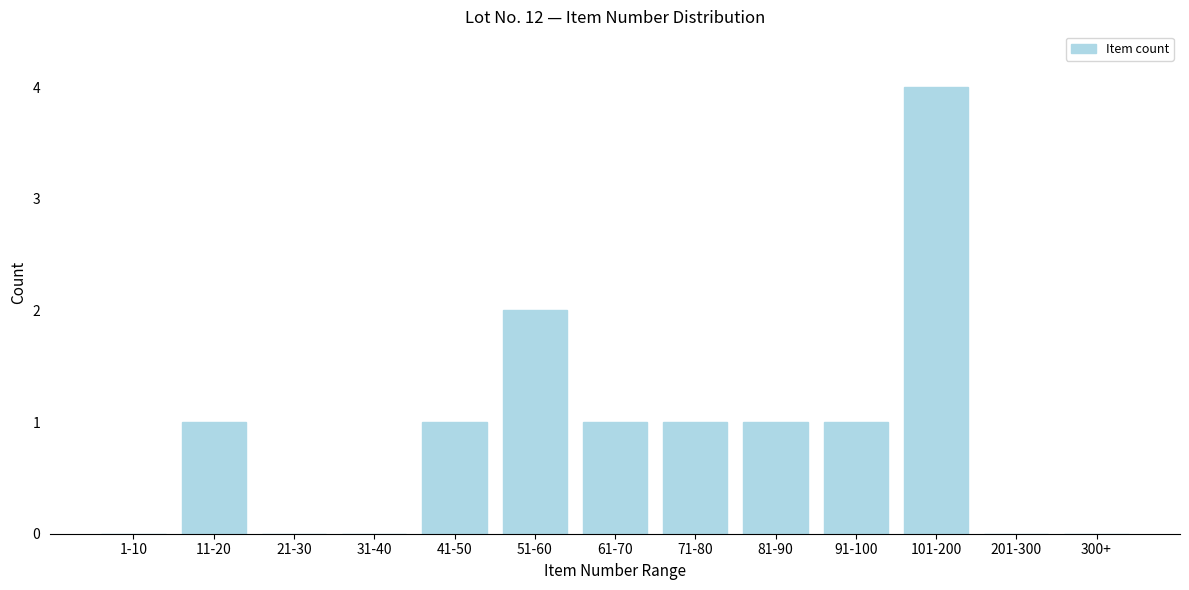

Reading left to right, what are all the values shown in this chart?

1-10=0	11-20=1	21-30=0	31-40=0	41-50=1	51-60=2	61-70=1	71-80=1	81-90=1	91-100=1	101-200=4	201-300=0	300+=0